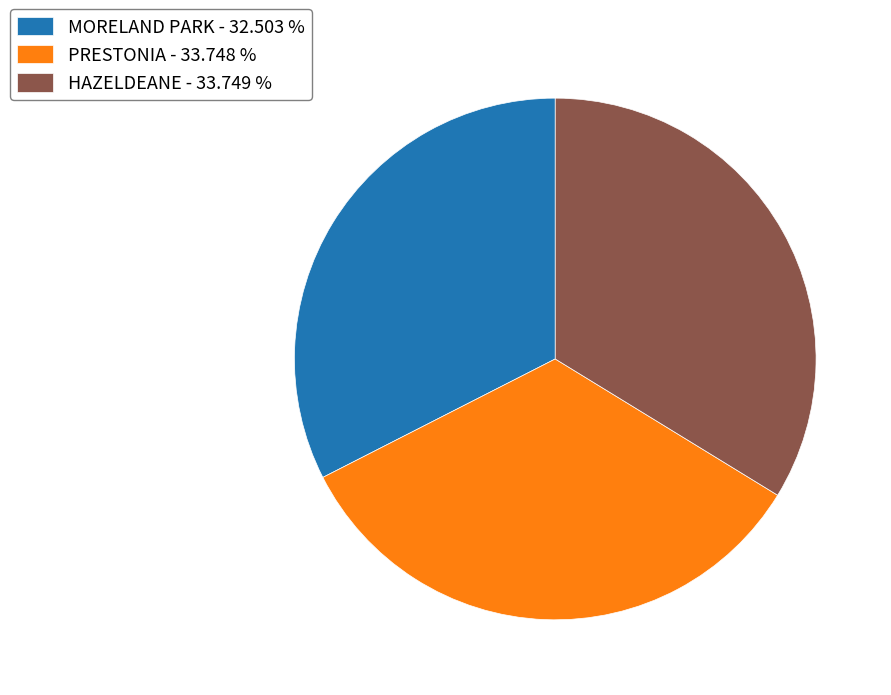

Which slice is the smallest?

MORELAND PARK